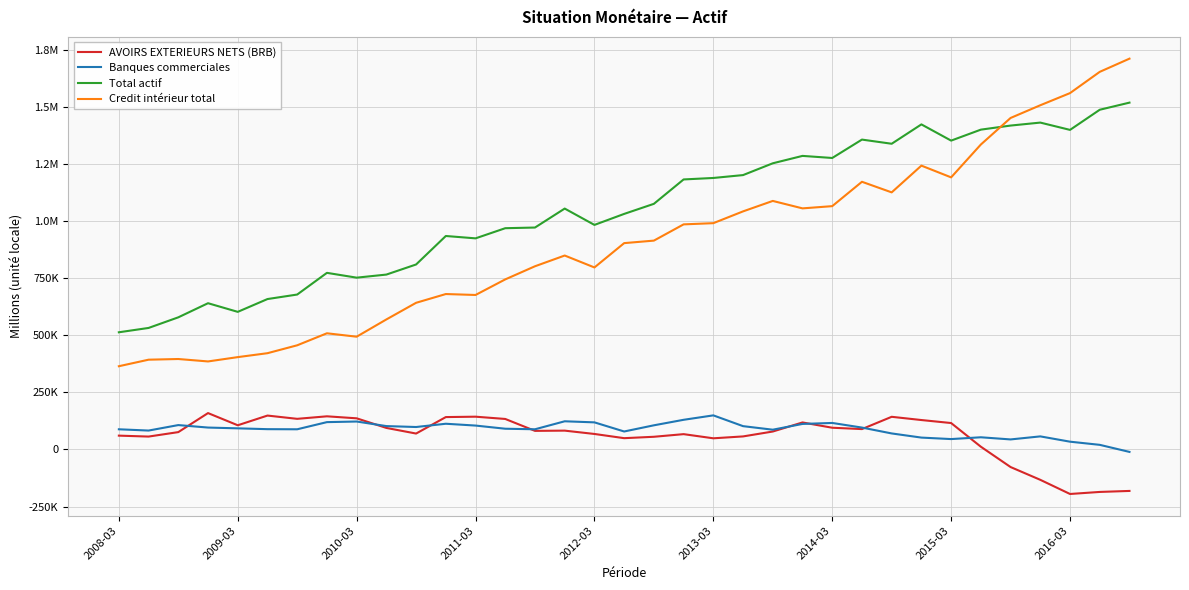

What is the average value of the Credit intérieur total series?

901828.1